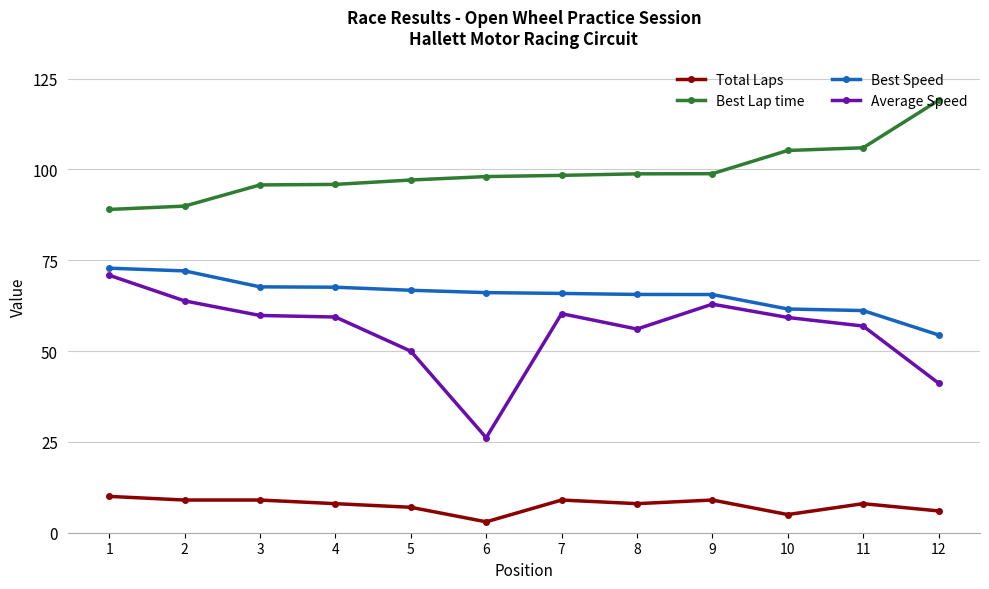

At how many categories does at least one series exceed 72?

12